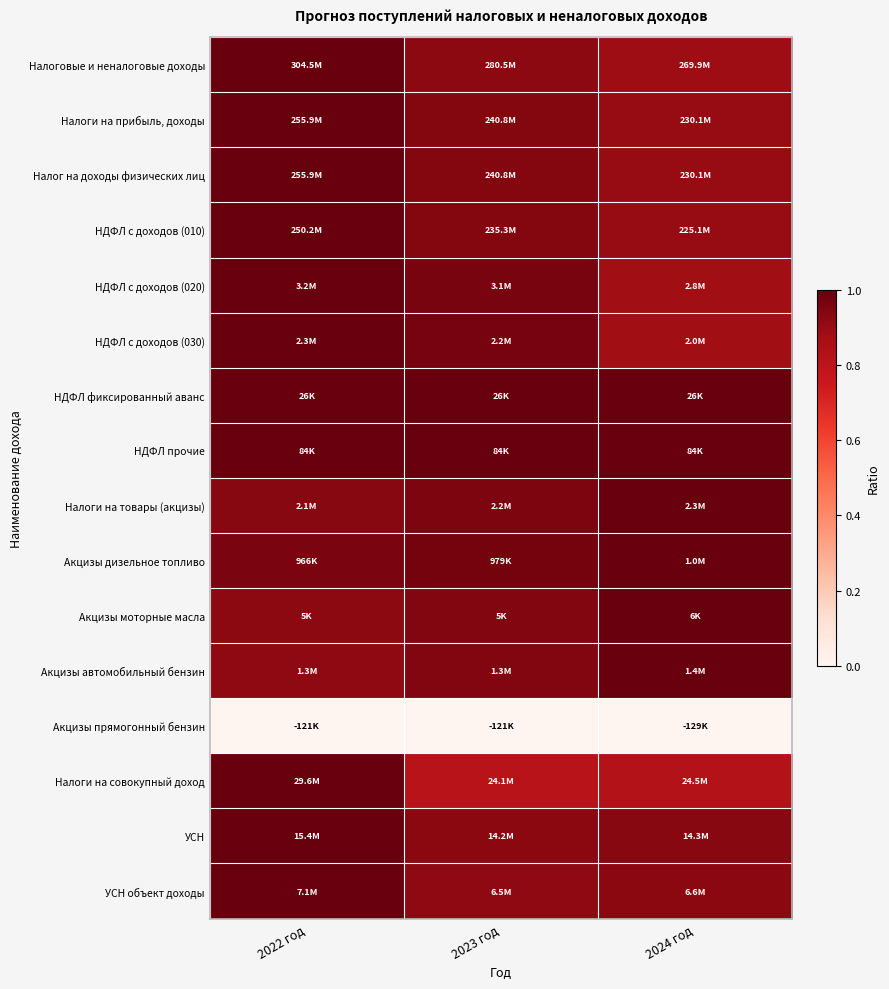

What is the minimum value shown in the chart?

-1.0